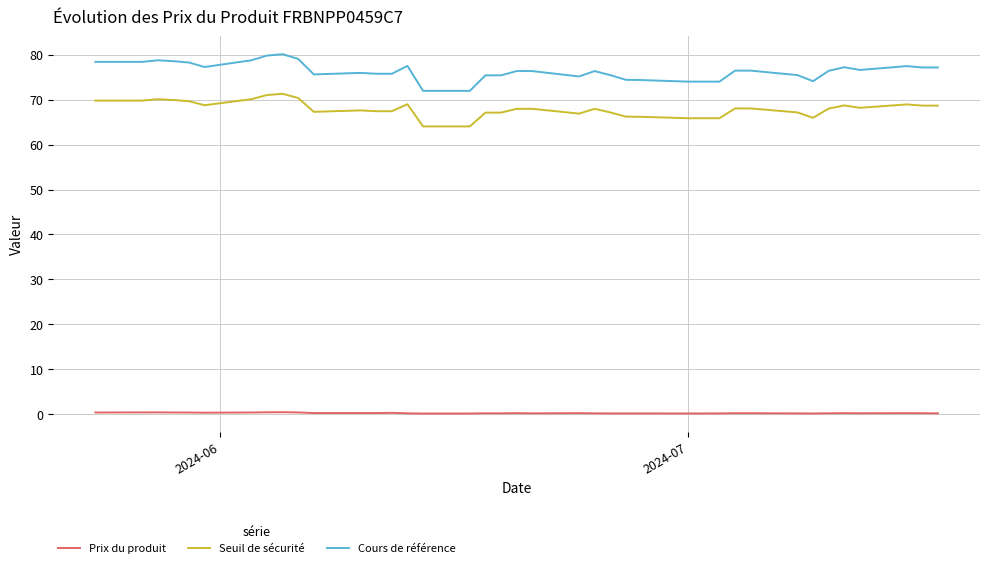

Which series has the largest range (max minus min)?

Cours de référence